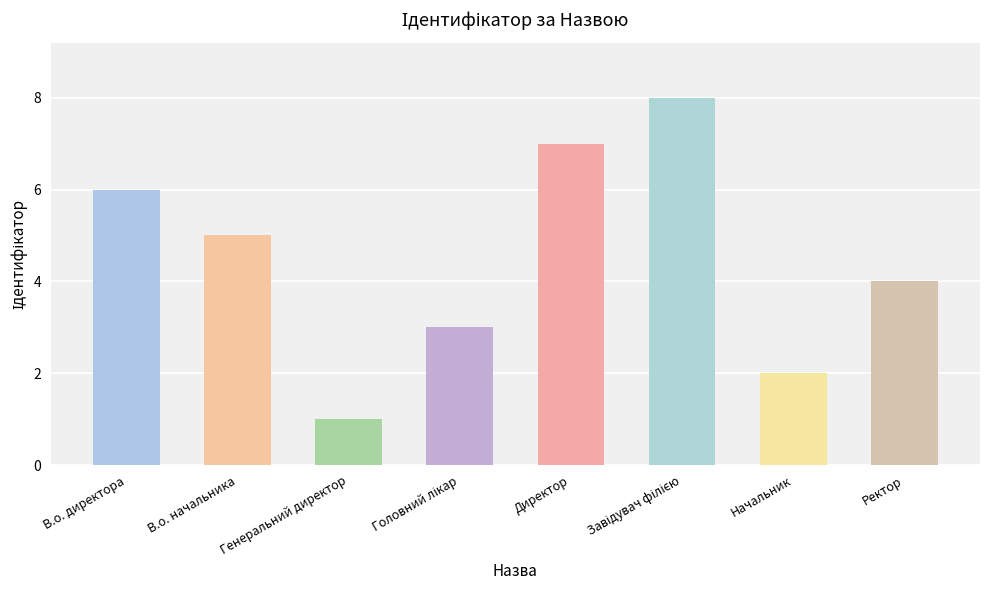

What is the change in value from Генеральний директор to Начальник?

+1